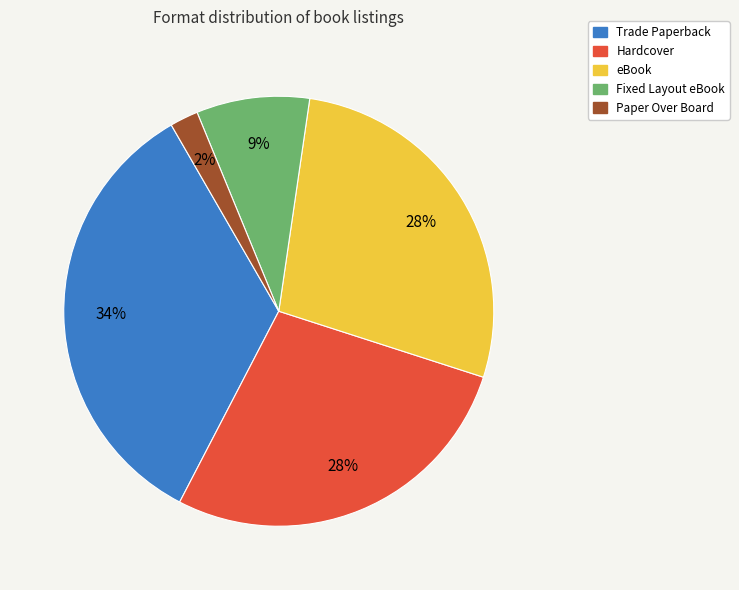

Is there any slice that represents more than half of the pie?

No